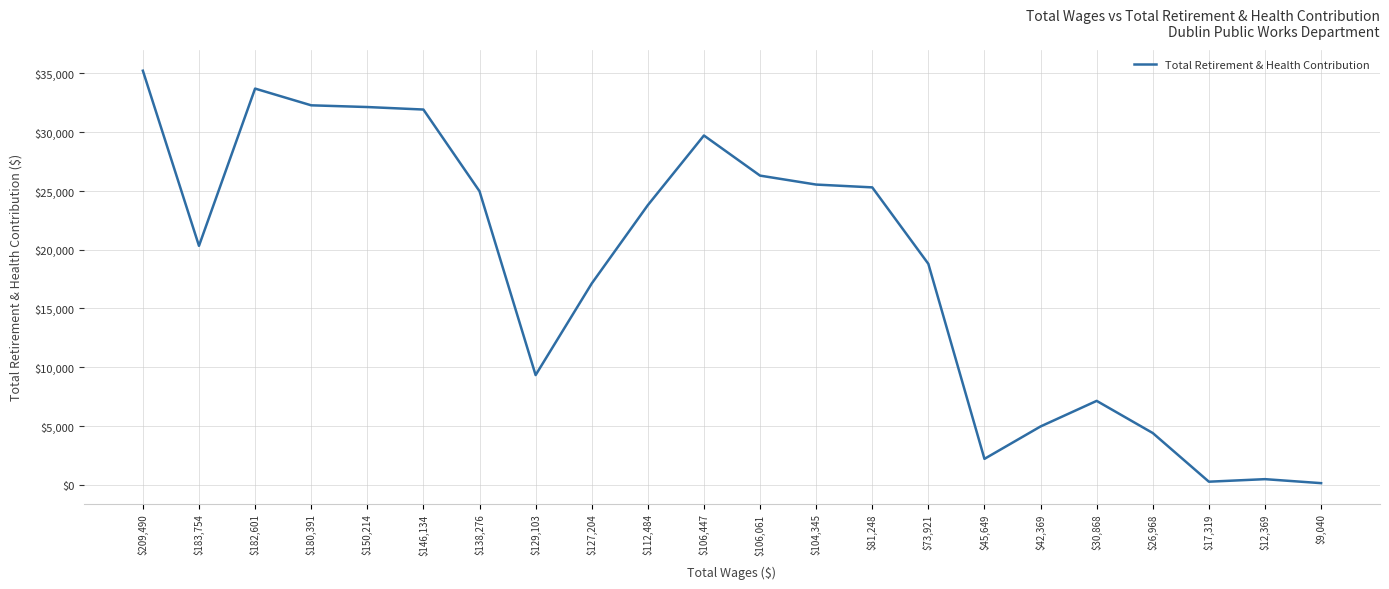

At which category does the chart reach its peak across all series?

$209,490